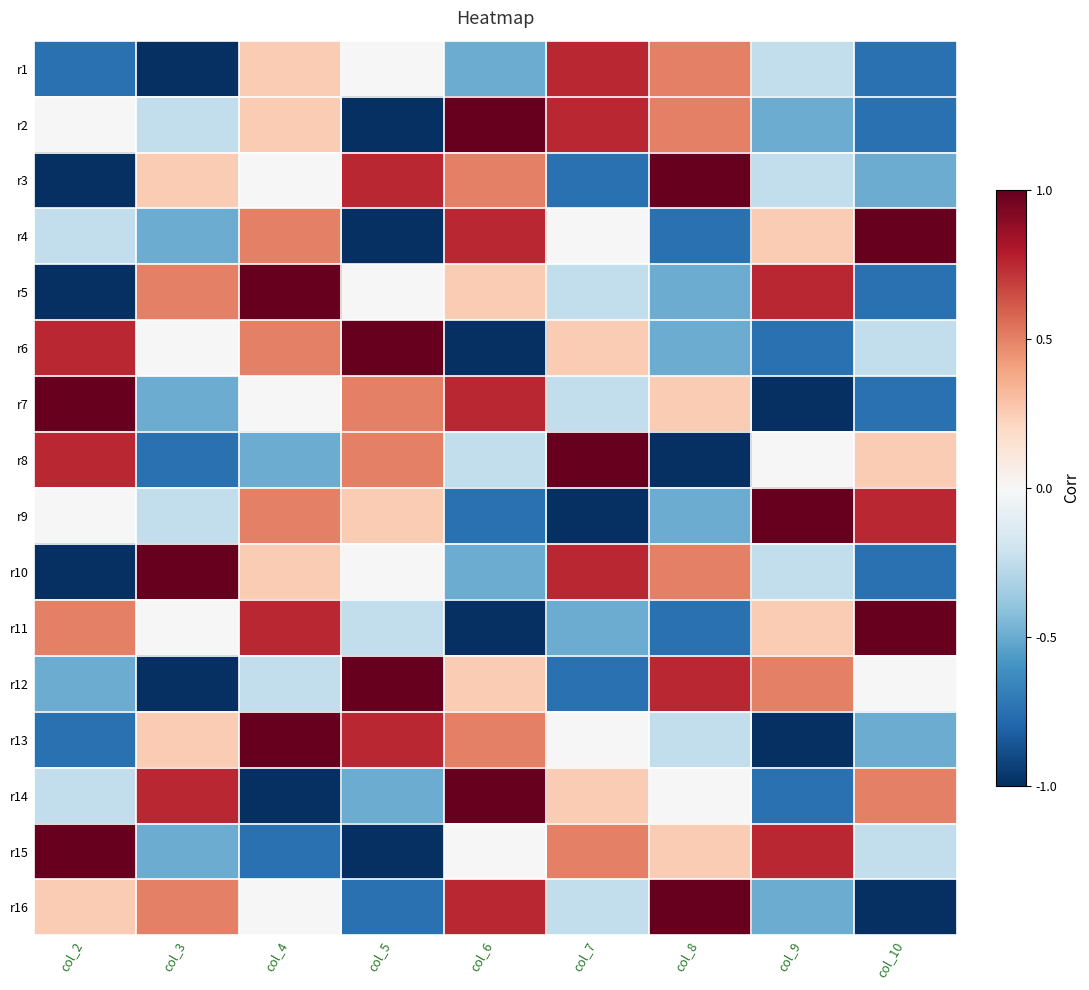

Reading left to right, list all the values displayed in this chart.

r1: col_2=-0.8	col_3=-1.0	col_4=0.2	col_5=0.0	col_6=-0.5	col_7=0.8	col_8=0.5	col_9=-0.2	col_10=-0.8
r2: col_2=0.0	col_3=-0.2	col_4=0.2	col_5=-1.0	col_6=1.0	col_7=0.8	col_8=0.5	col_9=-0.5	col_10=-0.8
r3: col_2=-1.0	col_3=0.2	col_4=0.0	col_5=0.8	col_6=0.5	col_7=-0.8	col_8=1.0	col_9=-0.2	col_10=-0.5
r4: col_2=-0.2	col_3=-0.5	col_4=0.5	col_5=-1.0	col_6=0.8	col_7=0.0	col_8=-0.8	col_9=0.2	col_10=1.0
r5: col_2=-1.0	col_3=0.5	col_4=1.0	col_5=0.0	col_6=0.2	col_7=-0.2	col_8=-0.5	col_9=0.8	col_10=-0.8
r6: col_2=0.8	col_3=0.0	col_4=0.5	col_5=1.0	col_6=-1.0	col_7=0.2	col_8=-0.5	col_9=-0.8	col_10=-0.2
r7: col_2=1.0	col_3=-0.5	col_4=0.0	col_5=0.5	col_6=0.8	col_7=-0.2	col_8=0.2	col_9=-1.0	col_10=-0.8
r8: col_2=0.8	col_3=-0.8	col_4=-0.5	col_5=0.5	col_6=-0.2	col_7=1.0	col_8=-1.0	col_9=0.0	col_10=0.2
r9: col_2=0.0	col_3=-0.2	col_4=0.5	col_5=0.2	col_6=-0.8	col_7=-1.0	col_8=-0.5	col_9=1.0	col_10=0.8
r10: col_2=-1.0	col_3=1.0	col_4=0.2	col_5=0.0	col_6=-0.5	col_7=0.8	col_8=0.5	col_9=-0.2	col_10=-0.8
r11: col_2=0.5	col_3=0.0	col_4=0.8	col_5=-0.2	col_6=-1.0	col_7=-0.5	col_8=-0.8	col_9=0.2	col_10=1.0
r12: col_2=-0.5	col_3=-1.0	col_4=-0.2	col_5=1.0	col_6=0.2	col_7=-0.8	col_8=0.8	col_9=0.5	col_10=0.0
r13: col_2=-0.8	col_3=0.2	col_4=1.0	col_5=0.8	col_6=0.5	col_7=0.0	col_8=-0.2	col_9=-1.0	col_10=-0.5
r14: col_2=-0.2	col_3=0.8	col_4=-1.0	col_5=-0.5	col_6=1.0	col_7=0.2	col_8=0.0	col_9=-0.8	col_10=0.5
r15: col_2=1.0	col_3=-0.5	col_4=-0.8	col_5=-1.0	col_6=0.0	col_7=0.5	col_8=0.2	col_9=0.8	col_10=-0.2
r16: col_2=0.2	col_3=0.5	col_4=0.0	col_5=-0.8	col_6=0.8	col_7=-0.2	col_8=1.0	col_9=-0.5	col_10=-1.0